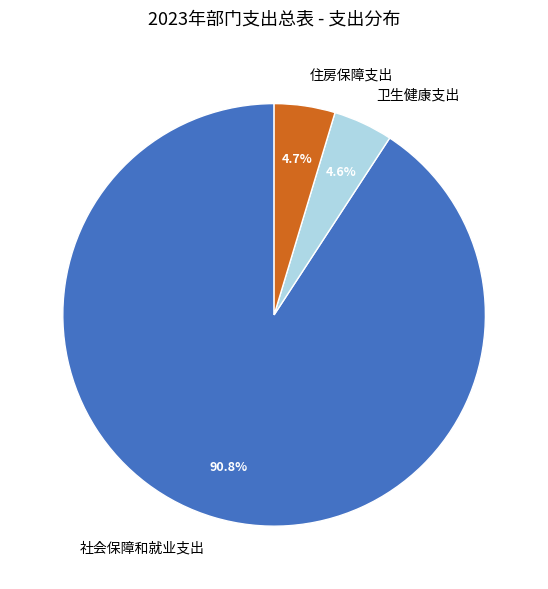

Which category has the biggest portion of the pie?

社会保障和就业支出